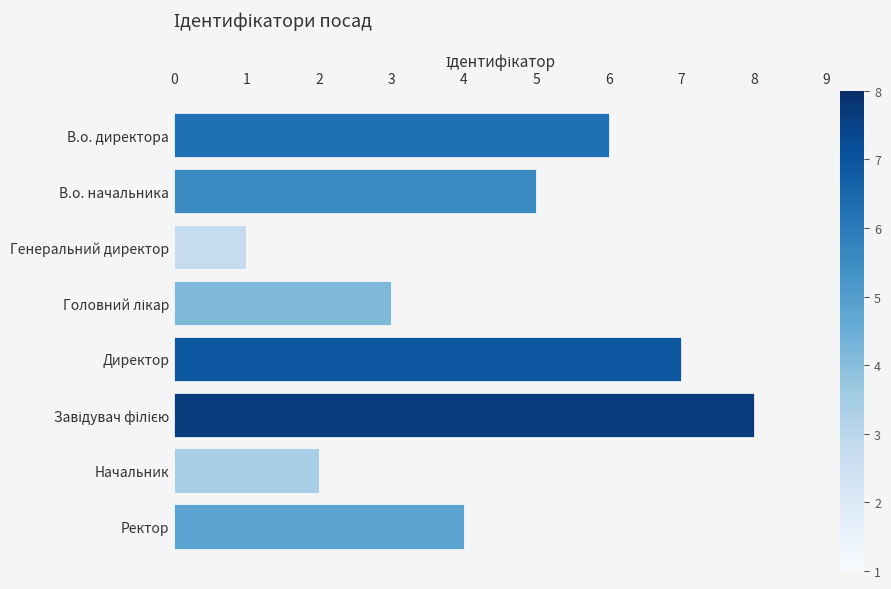

Reading bottom to top, list all the values displayed in this chart.

4	2	8	7	3	1	5	6